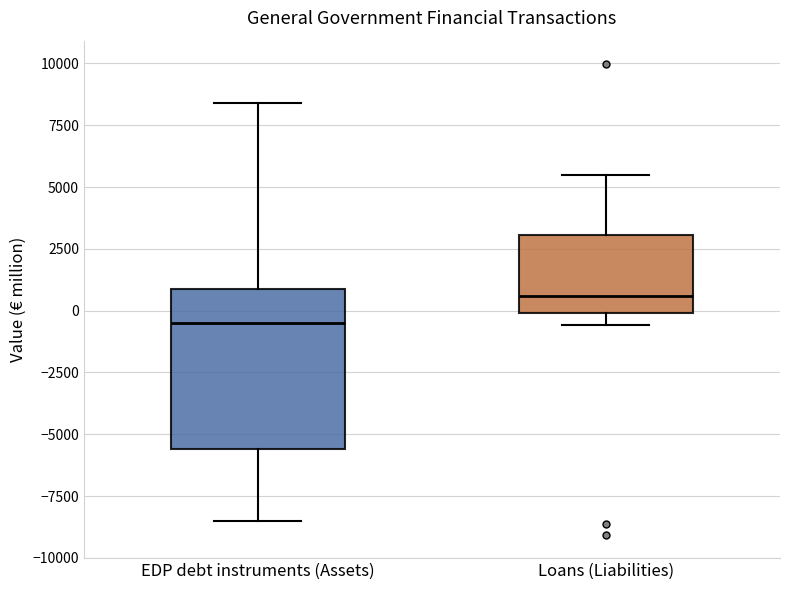

Which box has the highest median line?

Loans (Liabilities)